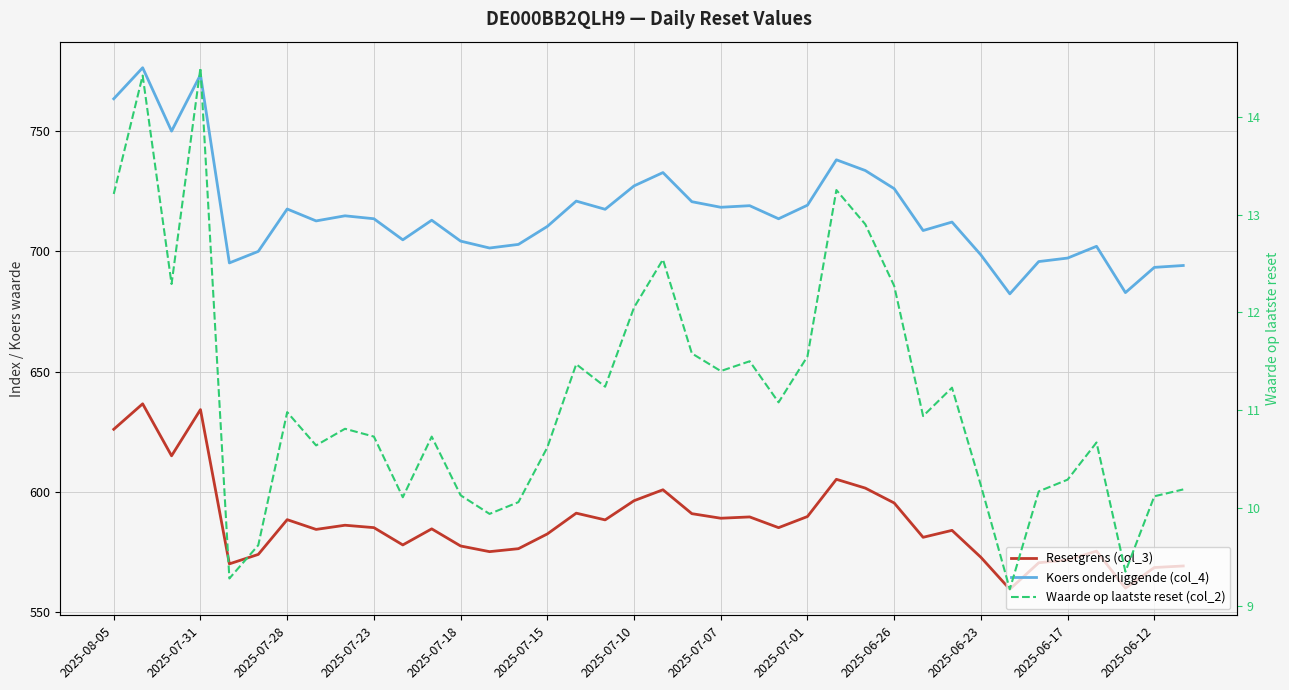

At which label does Koers onderliggende (col_4) first exceed 713?

2025-08-05